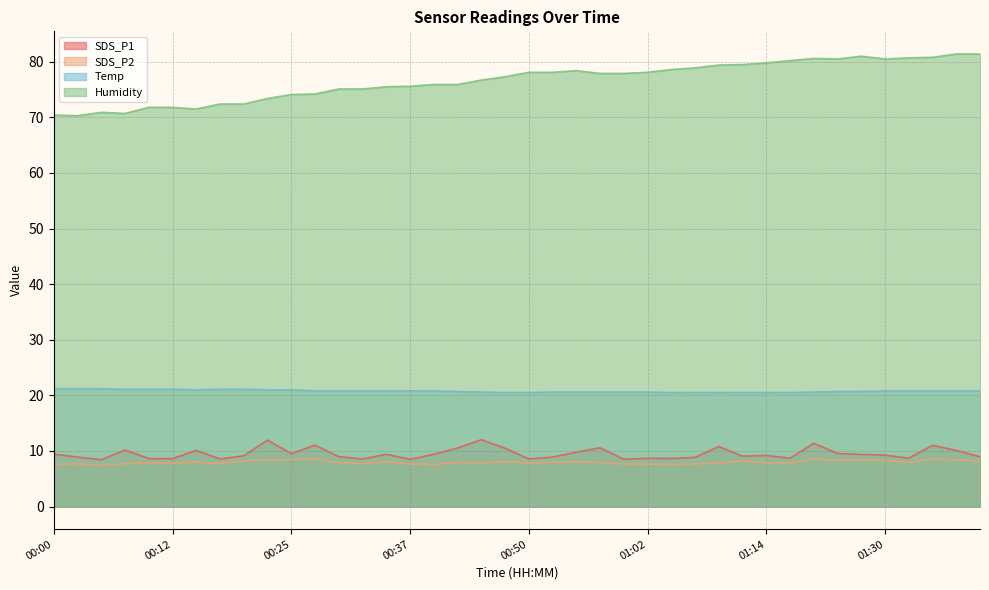

What is the difference between the SDS_P1 values at 00:37 and 00:02?

0.4